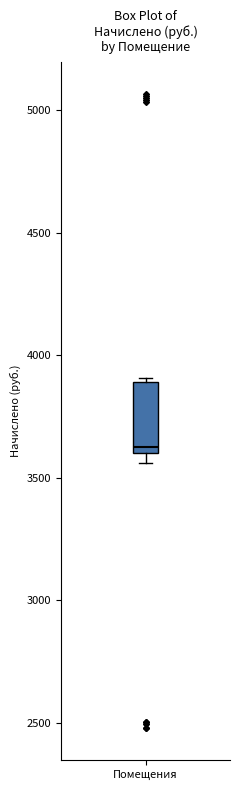

Transcribe this box plot: give where the median line is, the range the box spans, and where the two whiskers end, as read against the y-axis. The values are not printed on the chart, so give them approximately, as read against the axis.

median 3650, box 3600 to 3900, whiskers 3550 to 3900 (just above the box's upper edge)